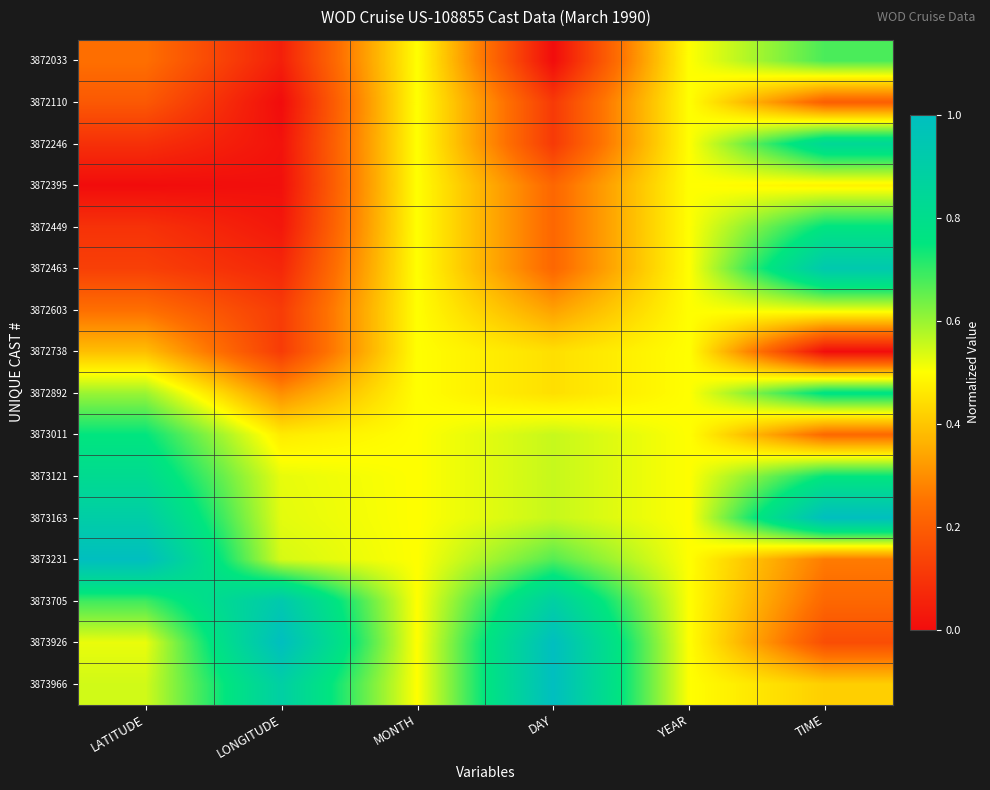

Reading right to left, what are all the values shown in this chart?

3872033: TIME=0.7	YEAR=0.5	DAY=0.0	MONTH=0.5	LONGITUDE=0.0	LATITUDE=0.2
3872110: TIME=0.2	YEAR=0.5	DAY=0.1	MONTH=0.5	LONGITUDE=0.0	LATITUDE=0.2
3872246: TIME=0.8	YEAR=0.5	DAY=0.1	MONTH=0.5	LONGITUDE=0.0	LATITUDE=0.1
3872395: TIME=0.5	YEAR=0.5	DAY=0.2	MONTH=0.5	LONGITUDE=0.0	LATITUDE=0.0
3872449: TIME=0.8	YEAR=0.5	DAY=0.2	MONTH=0.5	LONGITUDE=0.0	LATITUDE=0.1
3872463: TIME=0.9	YEAR=0.5	DAY=0.2	MONTH=0.5	LONGITUDE=0.1	LATITUDE=0.1
3872603: TIME=0.5	YEAR=0.5	DAY=0.3	MONTH=0.5	LONGITUDE=0.1	LATITUDE=0.2
3872738: TIME=0.0	YEAR=0.5	DAY=0.4	MONTH=0.5	LONGITUDE=0.1	LATITUDE=0.4
3872892: TIME=0.8	YEAR=0.5	DAY=0.4	MONTH=0.5	LONGITUDE=0.3	LATITUDE=0.6
3873011: TIME=0.2	YEAR=0.5	DAY=0.6	MONTH=0.5	LONGITUDE=0.5	LATITUDE=0.7
3873121: TIME=0.7	YEAR=0.5	DAY=0.6	MONTH=0.5	LONGITUDE=0.5	LATITUDE=0.8
3873163: TIME=1.0	YEAR=0.5	DAY=0.6	MONTH=0.5	LONGITUDE=0.5	LATITUDE=0.9
3873231: TIME=0.3	YEAR=0.5	DAY=0.7	MONTH=0.5	LONGITUDE=0.5	LATITUDE=1.0
3873705: TIME=0.2	YEAR=0.5	DAY=0.9	MONTH=0.5	LONGITUDE=0.9	LATITUDE=0.7
3873926: TIME=0.2	YEAR=0.5	DAY=1.0	MONTH=0.5	LONGITUDE=1.0	LATITUDE=0.5
3873966: TIME=0.4	YEAR=0.5	DAY=1.0	MONTH=0.5	LONGITUDE=0.9	LATITUDE=0.5